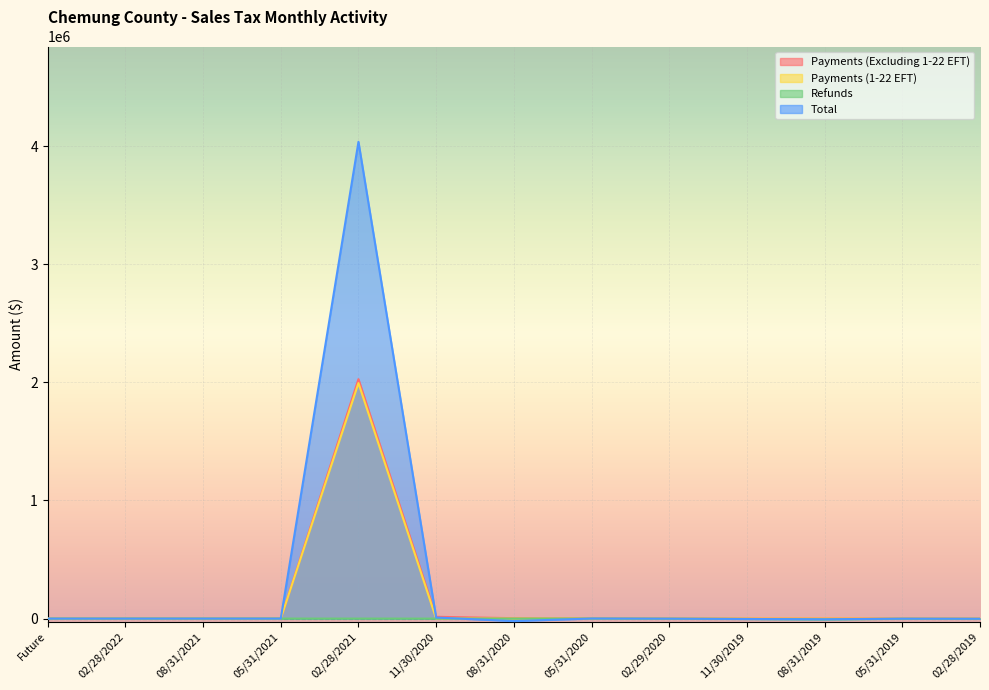

Reading left to right, extract all data points from this chart.

Payments (Excluding 1-22 EFT): Future=0.0	02/28/2022=0.0	08/31/2021=20.7	05/31/2021=0.0	02/28/2021=2027327.0	11/30/2020=15216.3	08/31/2020=3430.3	05/31/2020=1618.6	02/29/2020=1688.5	11/30/2019=382.9	08/31/2019=987.5	05/31/2019=1132.3	02/28/2019=707.3
Payments (1-22 EFT): Future=0.0	02/28/2022=0.0	08/31/2021=126.1	05/31/2021=0.0	02/28/2021=1993981.0	11/30/2020=9.9	08/31/2020=0.0	05/31/2020=0.0	02/29/2020=462.1	11/30/2019=0.0	08/31/2019=0.0	05/31/2019=0.0	02/28/2019=0.0
Refunds: Future=0.0	02/28/2022=0.0	08/31/2021=0.0	05/31/2021=0.0	02/28/2021=-111.2	11/30/2020=-187.7	08/31/2020=-105.5	05/31/2020=-82.3	02/29/2020=-1236.5	11/30/2019=-3379.3	08/31/2019=-6529.2	05/31/2019=-1733.6	02/28/2019=-2254.8
Total: Future=0.0	02/28/2022=5.5	08/31/2021=146.8	05/31/2021=0.0	02/28/2021=4036641.2	11/30/2020=8813.3	08/31/2020=-21072.7	05/31/2020=589.4	02/29/2020=-513.4	11/30/2019=-3415.7	08/31/2019=-5825.2	05/31/2019=-703.9	02/28/2019=-1275.2